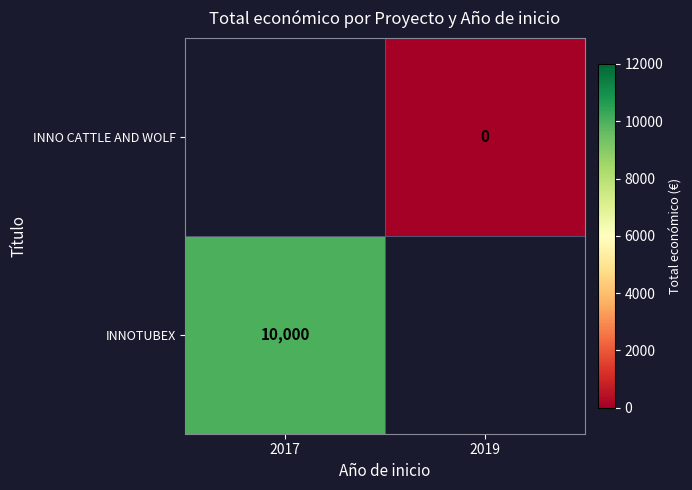

List the series in order of their overall mean, lowest first.

INNO CATTLE AND WOLF, INNOTUBEX